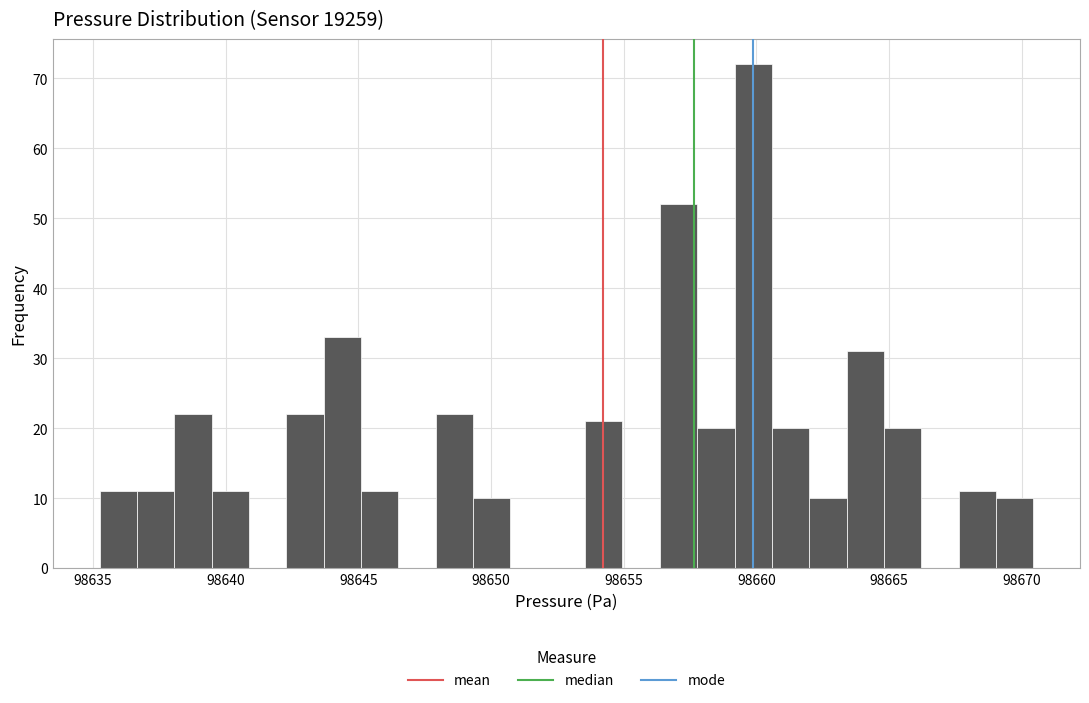

Read against the x-axis, roughly where is the centre of the tallest bar?

98660.0